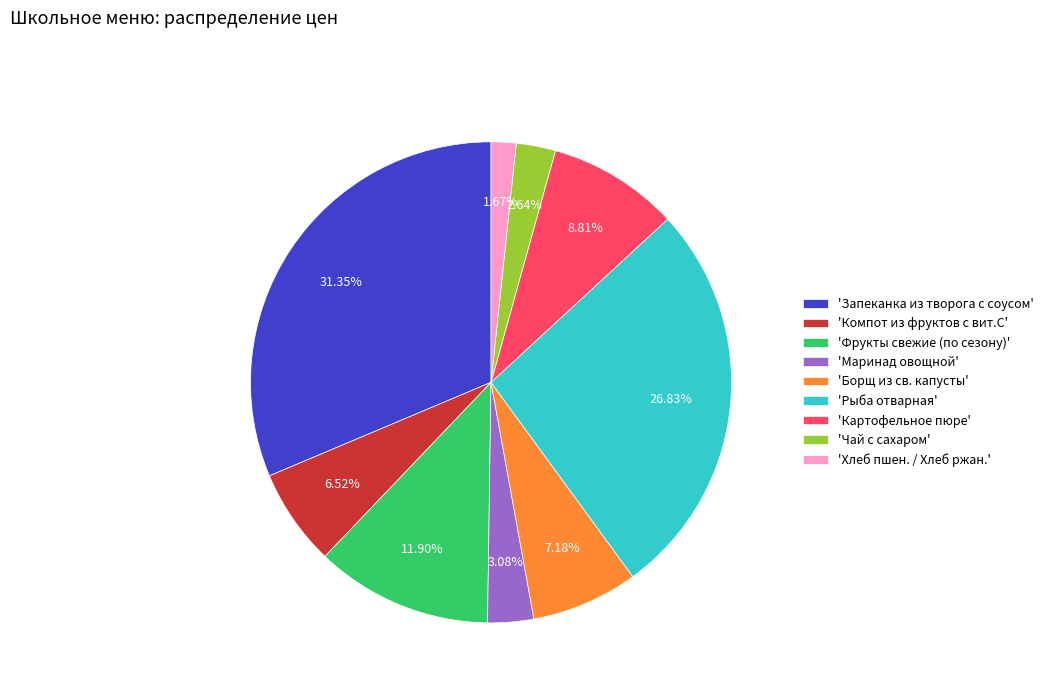

Which has a higher value, 'Хлеб пшен. / Хлеб ржан.' or 'Маринад овощной'?

'Маринад овощной'